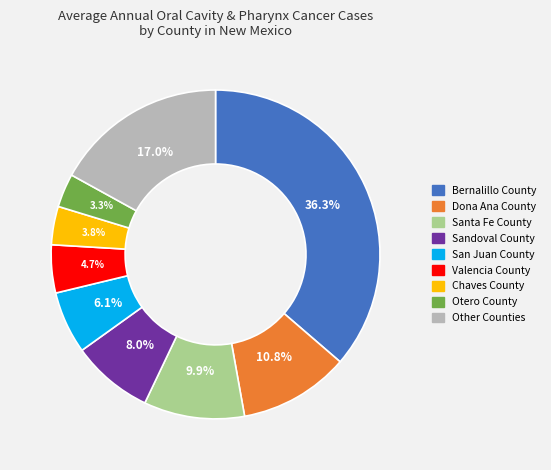

Is there a majority slice in this chart?

No